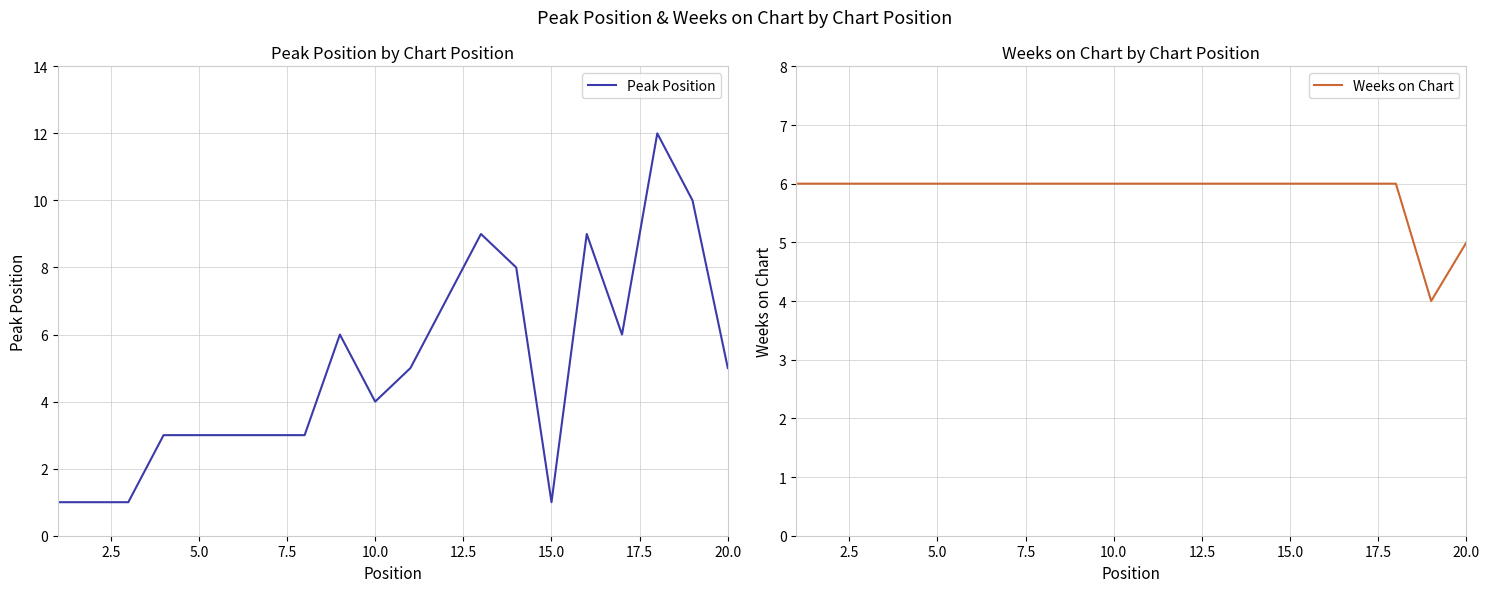

What are all the series names shown in the legend?

Peak Position, Weeks on Chart